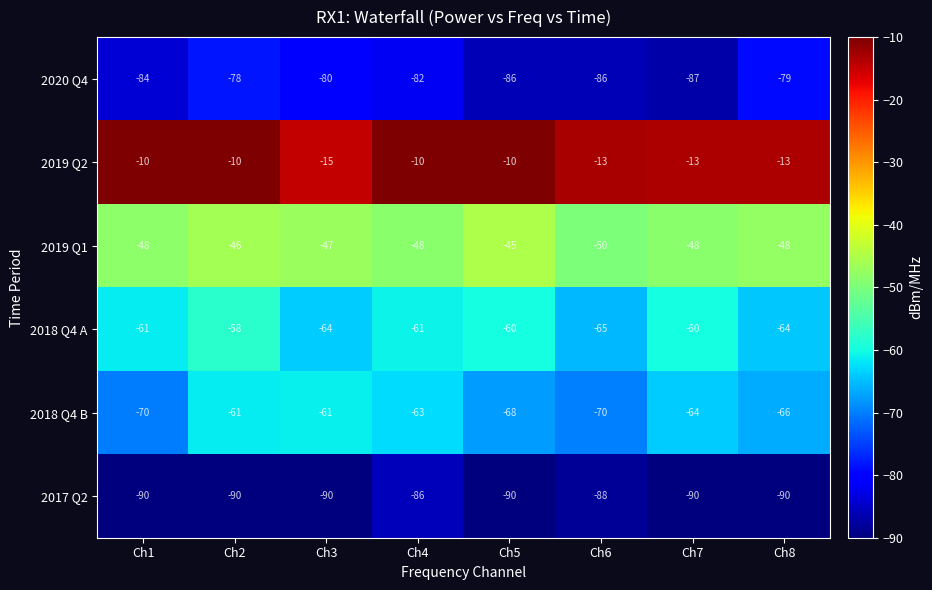

At Ch5, list the series in order from smallest to largest.

2017 Q2, 2020 Q4, 2018 Q4 B, 2018 Q4 A, 2019 Q1, 2019 Q2